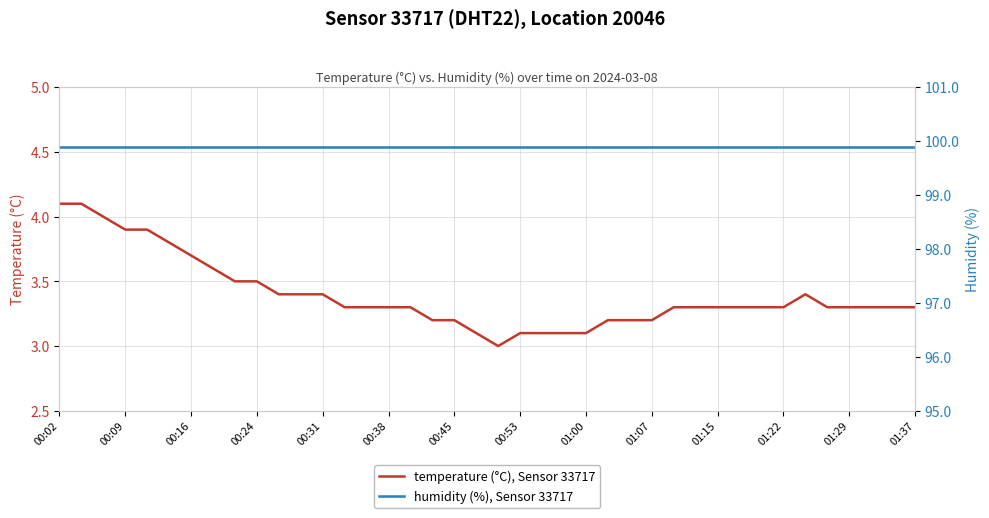

Is it true that humidity (%), Sensor 33717 equals 99.9 at 25?

True